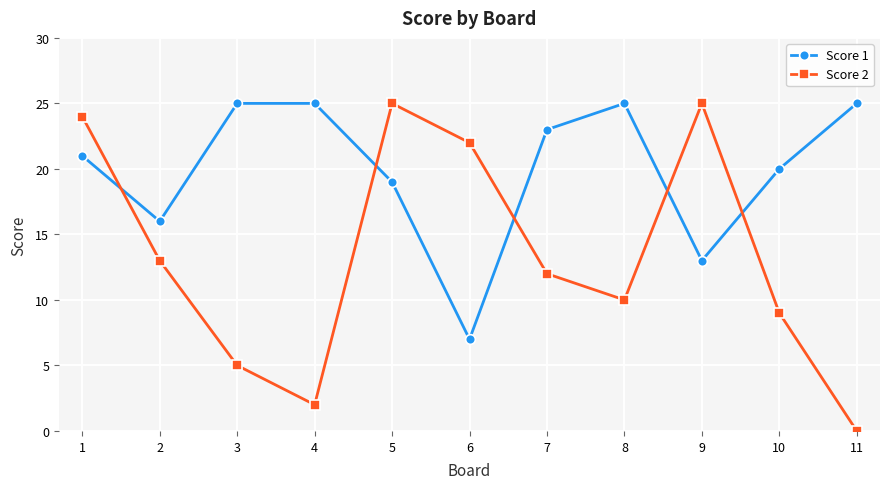

The Score 1 series shows 5 at 4. True or false?

False